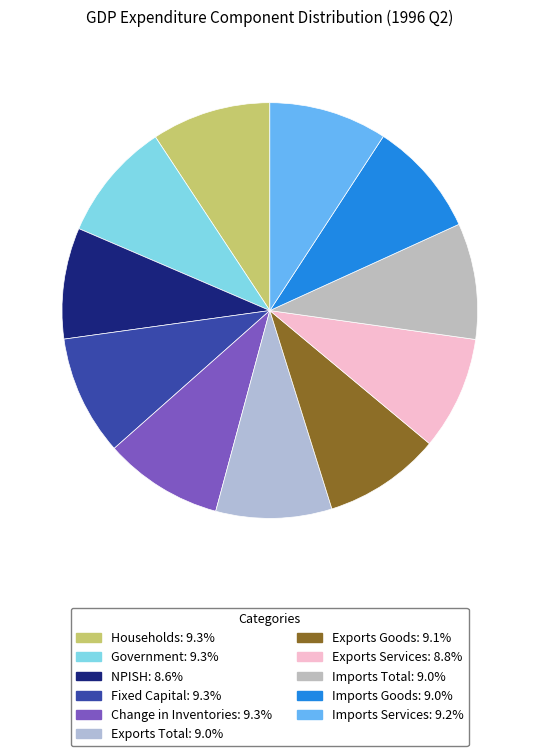

How many slices are in this pie chart?

11